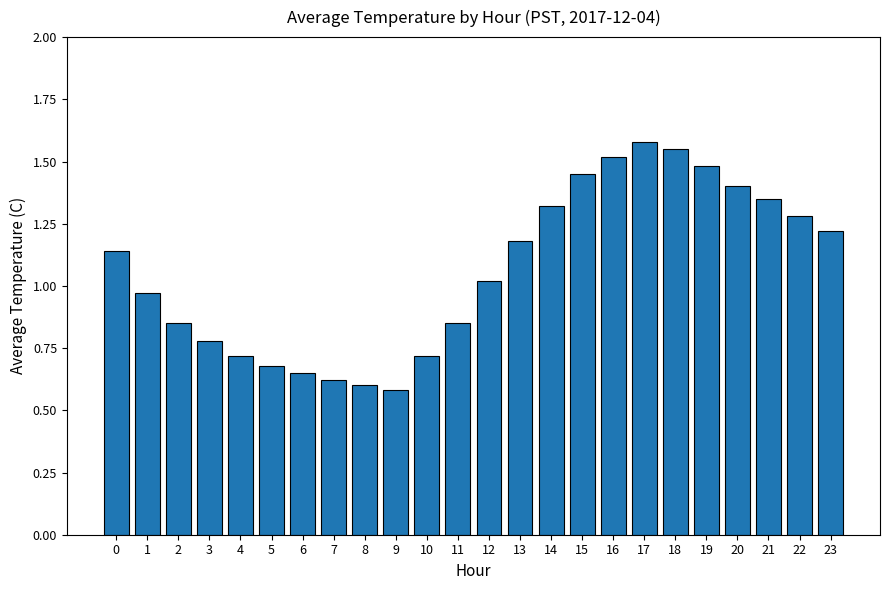

What is the sum of the values at 0 and 20?

2.5